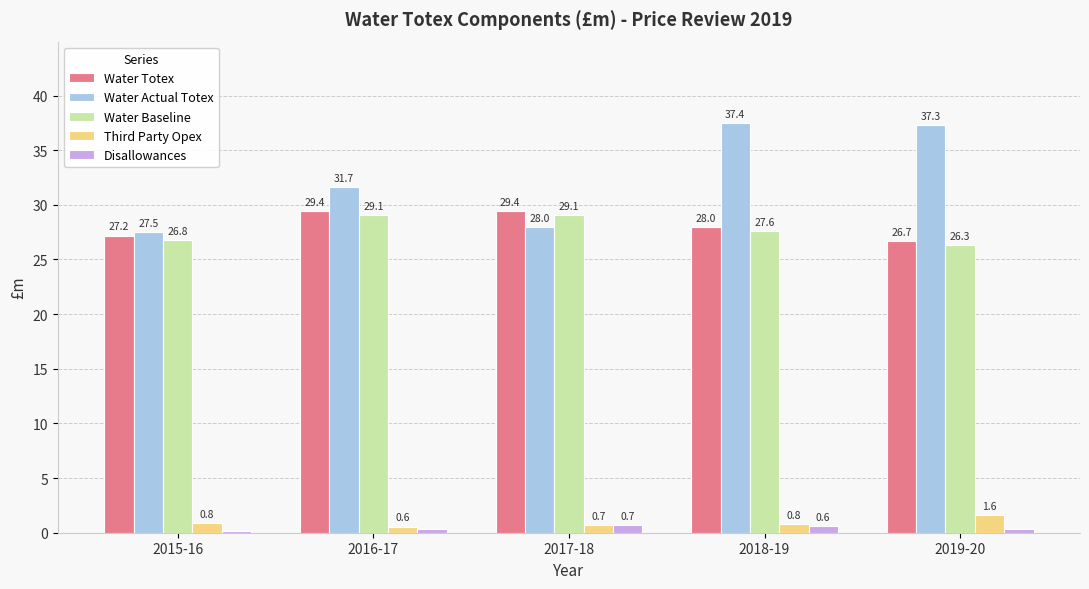

What is the maximum value shown in the chart?

37.4